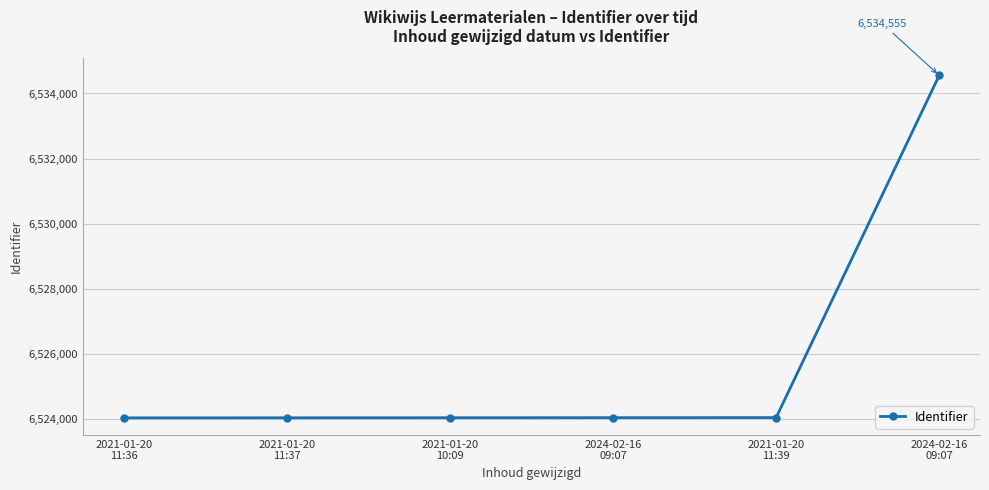

What is the value of the 6th point from the left?

6524050